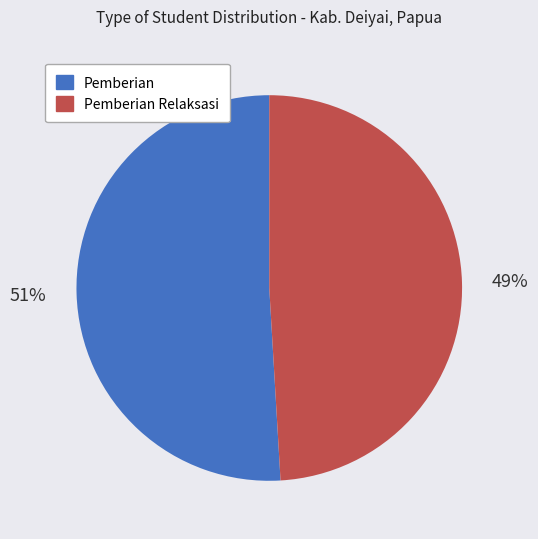

To the nearest percent, what is the difference between the largest and smallest slice percentages?

2%